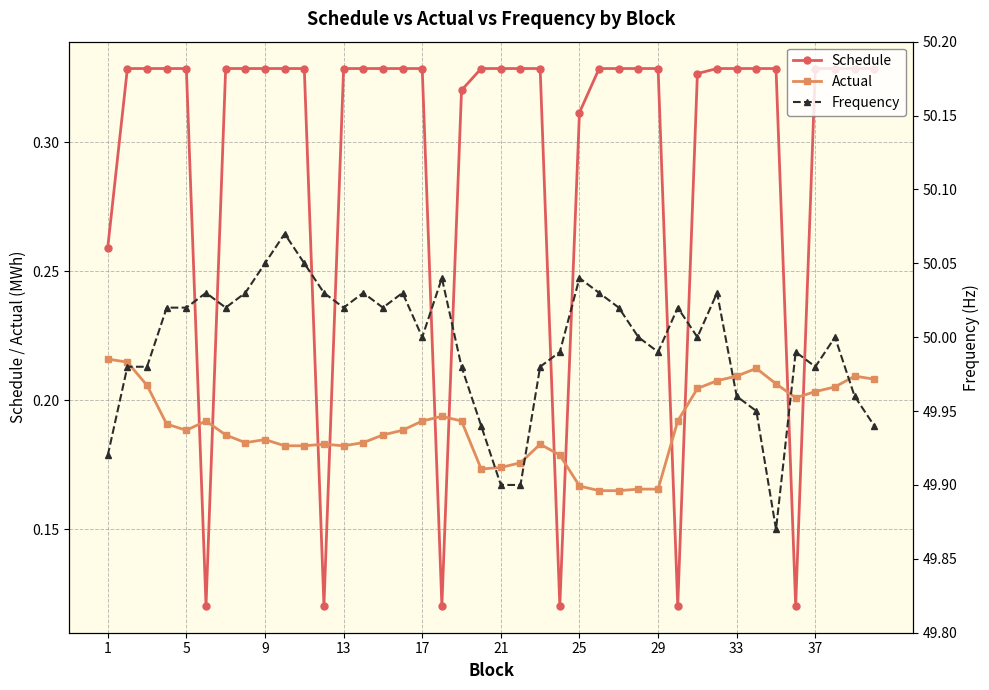

List the series in order of their peak value, lowest first.

Actual, Schedule, Frequency